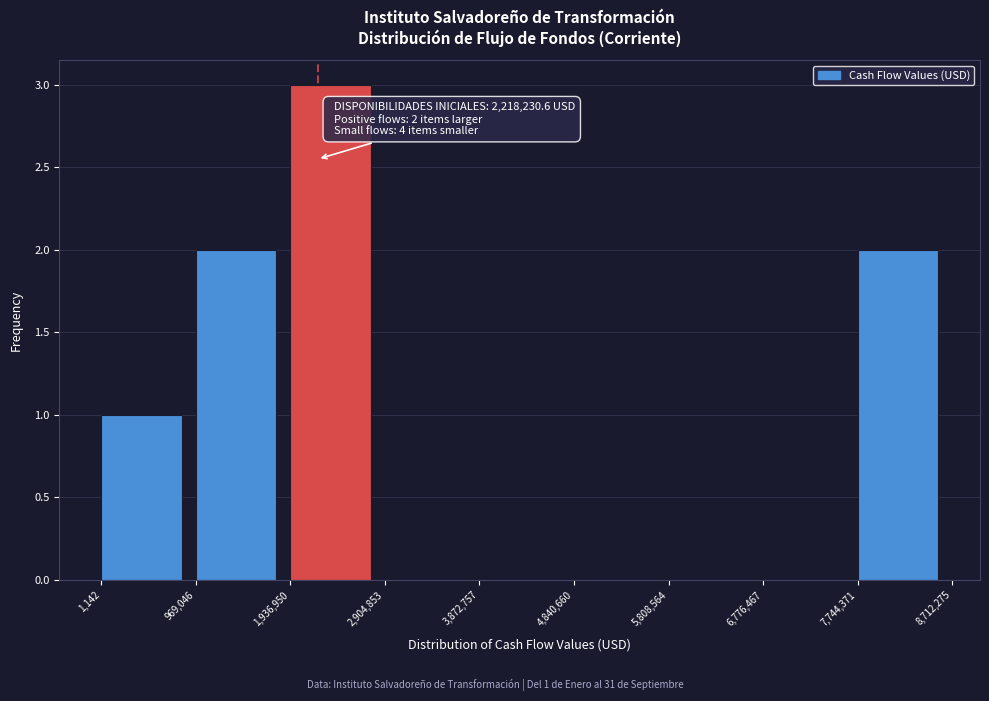

Over which range of the x-axis is the bar tallest?

1,936,950 to 2,904,853